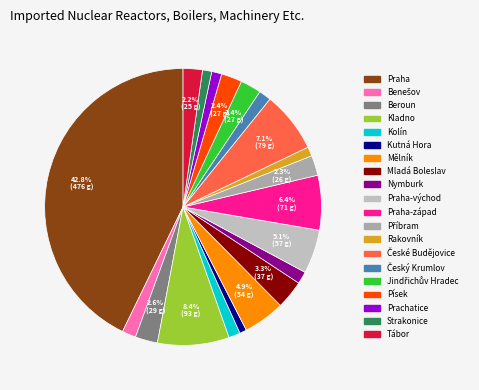

How many slices are in this pie chart?

20